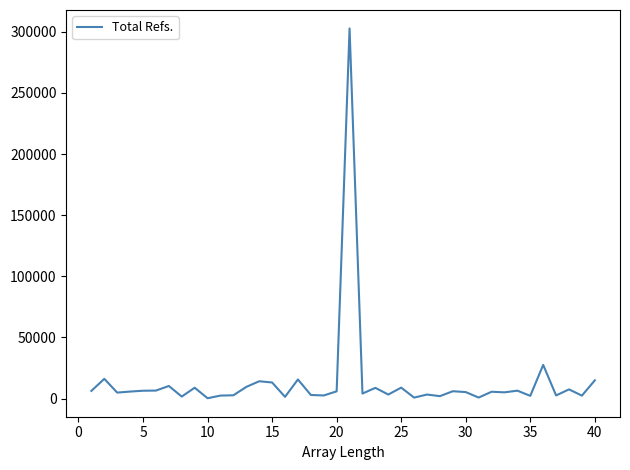

What is the difference between the maximum and second lowest values?

301962